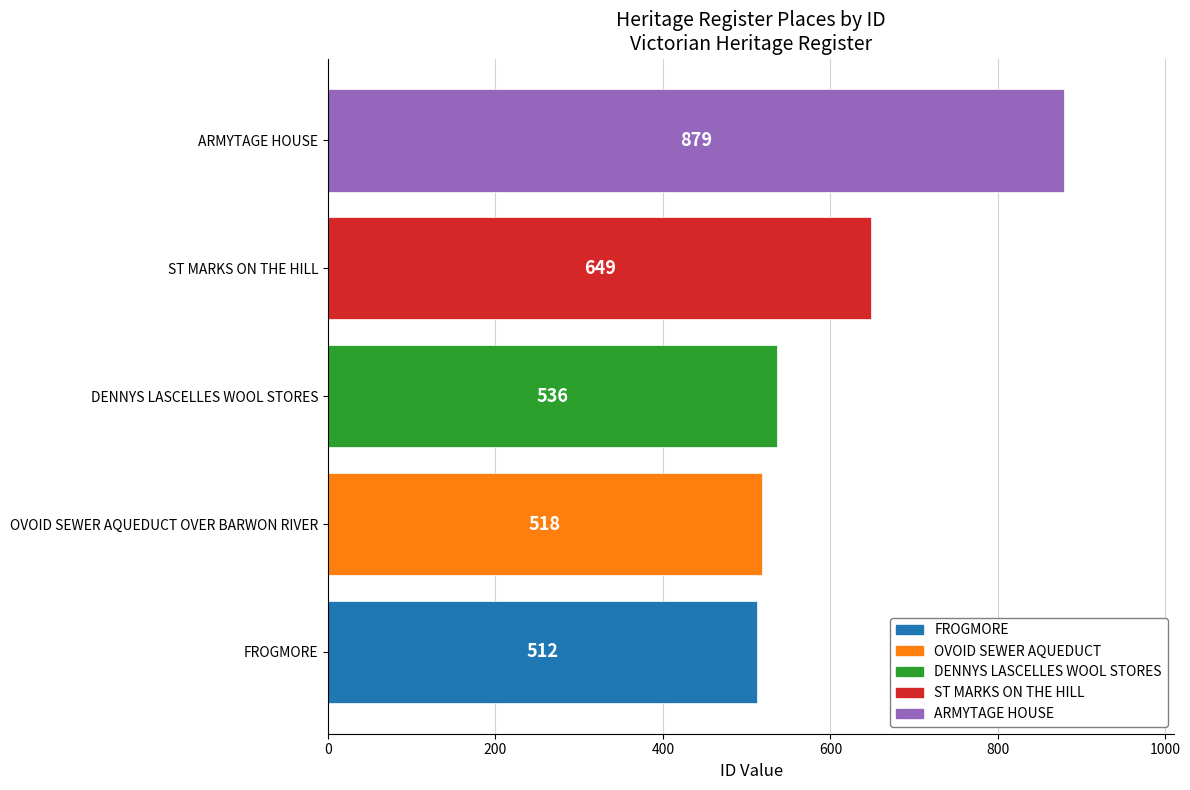

What is the sum of all values?

3094